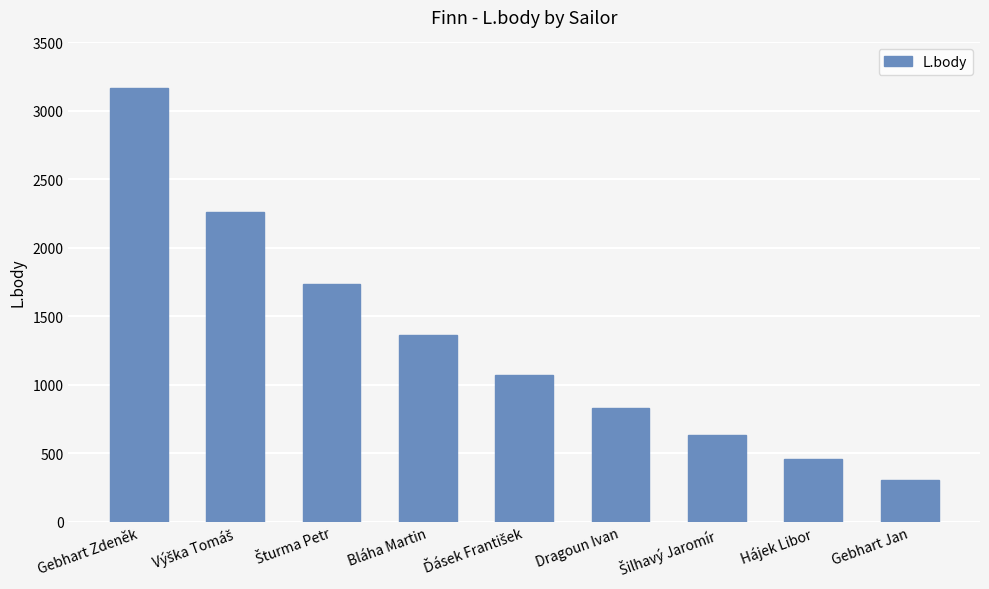

True or false: the data shows 3166 at Gebhart Zdeněk.

True